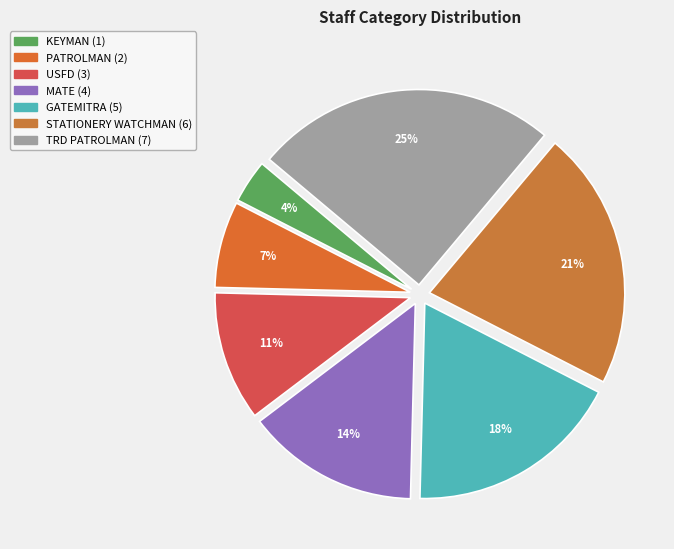

How many segments does this pie chart have?

7